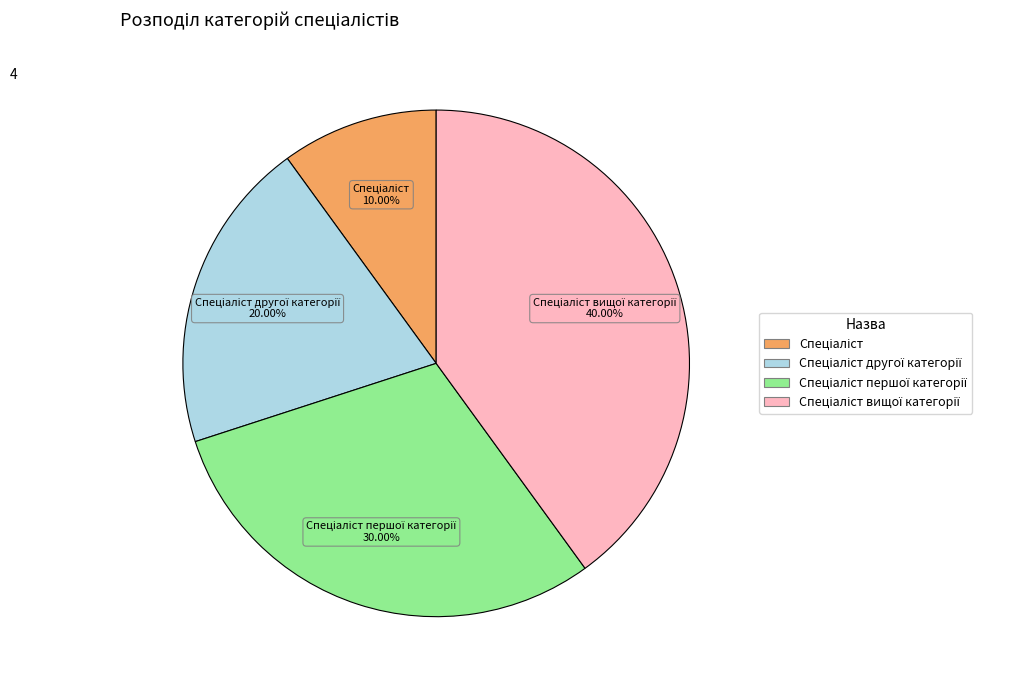

To the nearest percent, what is the difference between the largest and smallest slice percentages?

30%